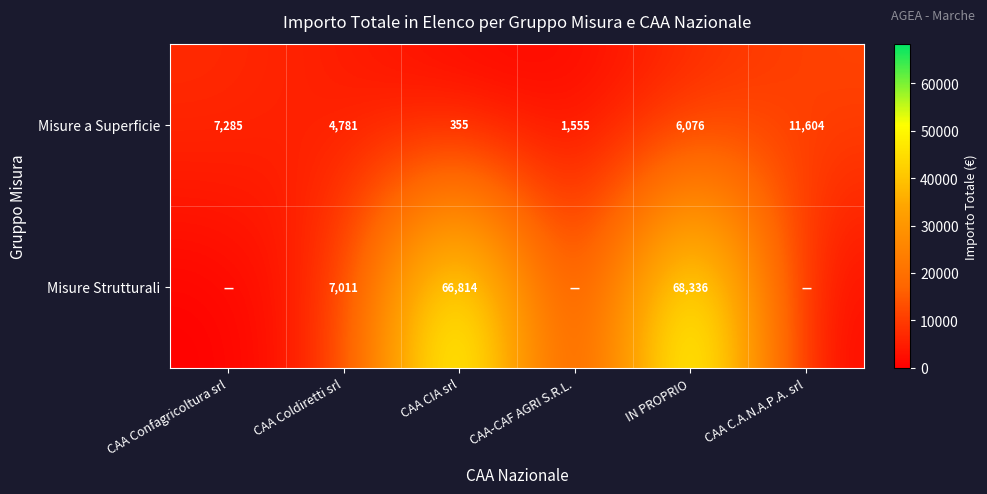

List the labels in order of Misure a Superficie value, largest first.

CAA C.A.N.A.P.A. srl, CAA Confagricoltura srl, IN PROPRIO, CAA Coldiretti srl, CAA-CAF AGRI S.R.L., CAA CIA srl